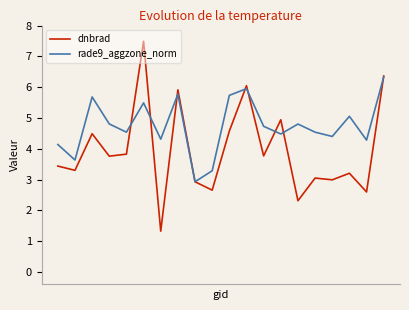

What is the highest value of the rade9_aggzone_norm series?

6.3